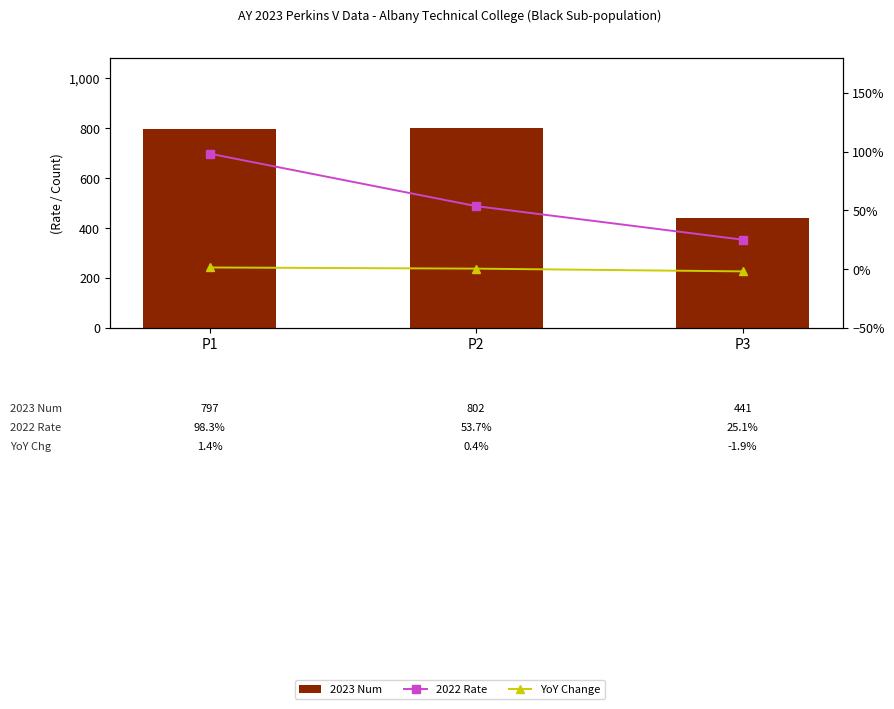

What are all the series names shown in the legend?

2023 Num, 2022 Rate, YoY Change